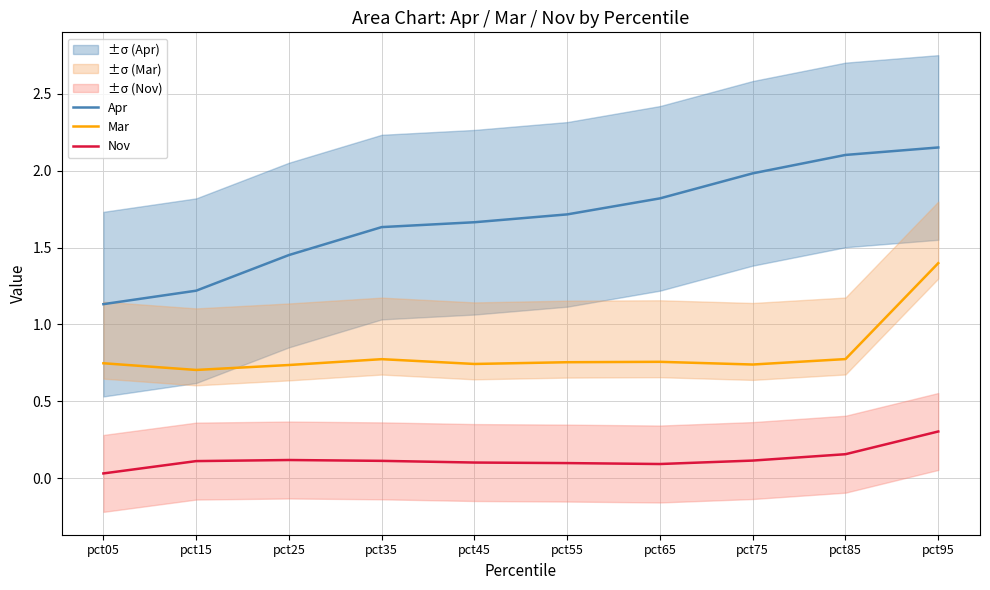

The value of Apr at pct65 is 2.4. True or false?

False